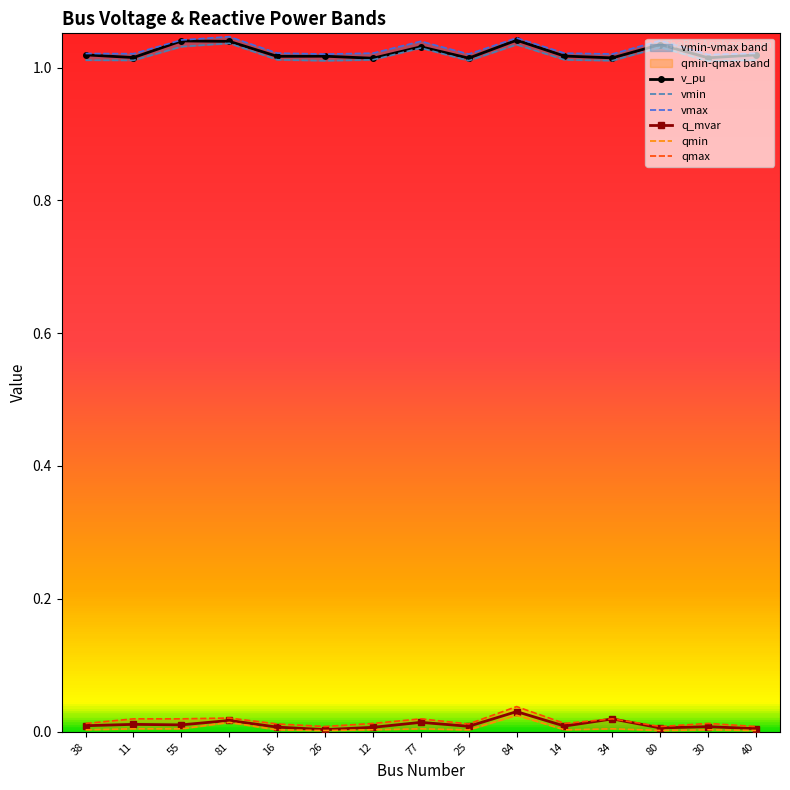

The value of q_mvar at 40 is 0.0. True or false?

False